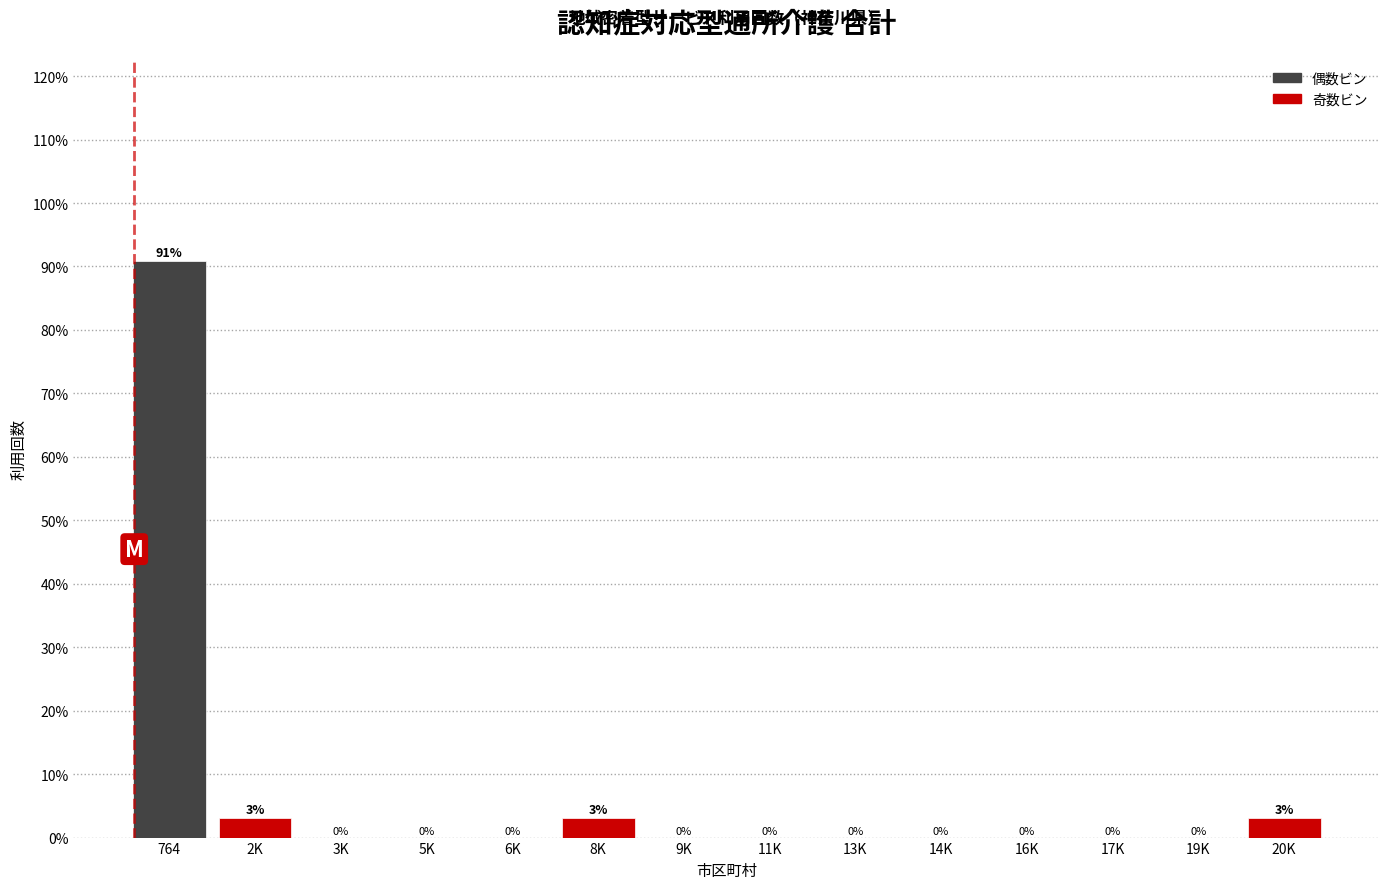

What is the maximum value shown in the chart?

90.9